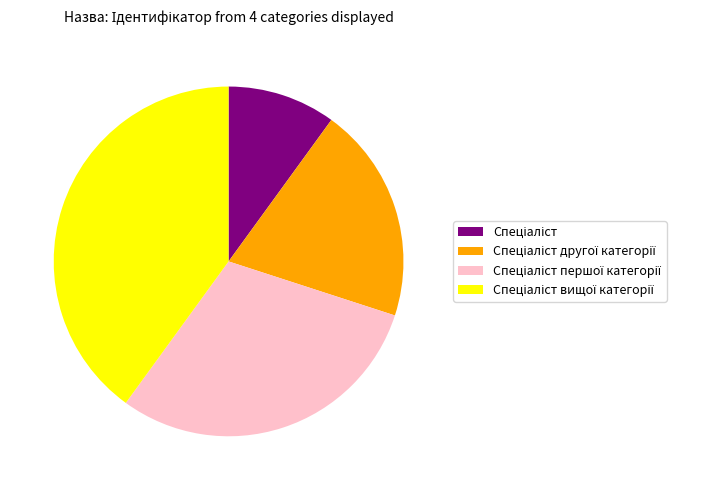

Is there any slice that represents more than half of the pie?

No